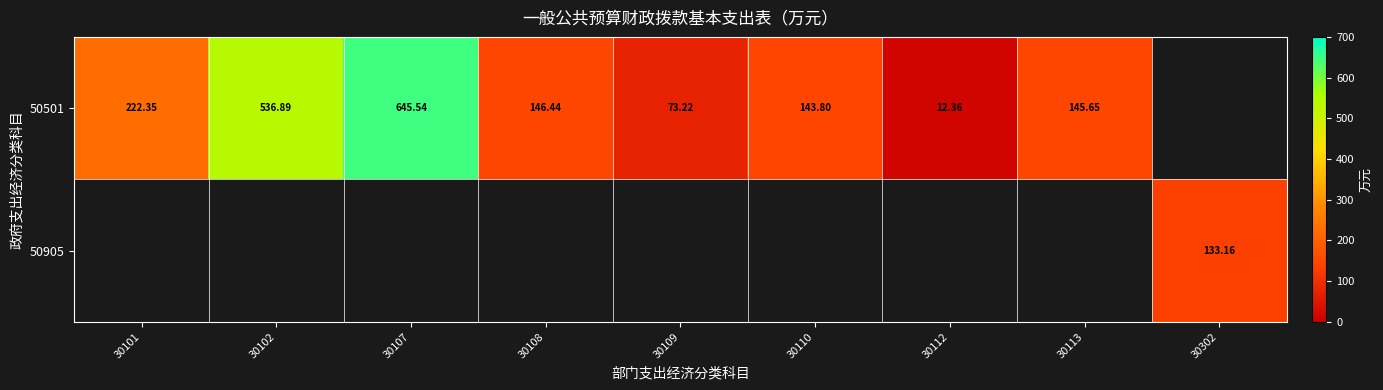

Which has a higher value, 30102 or 30101?

30102